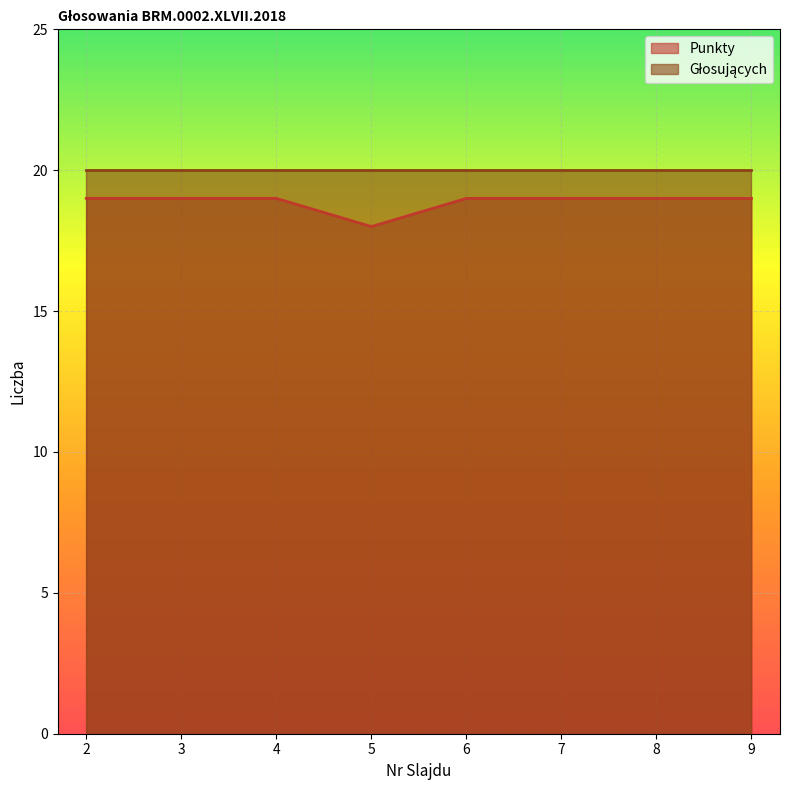

Where is the data nearest to the value 18?

5